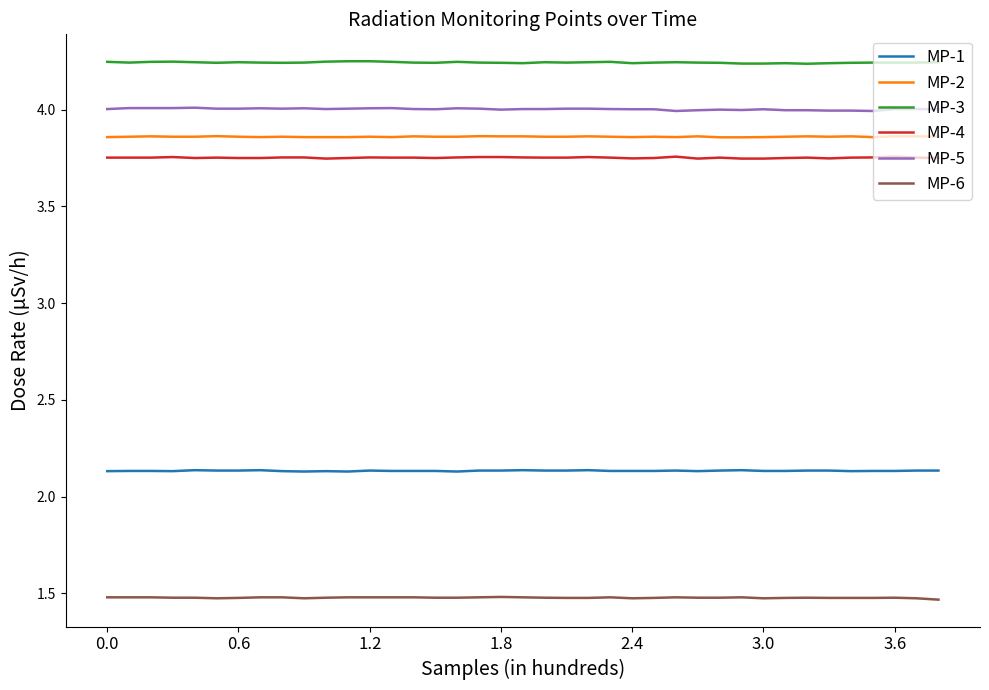

Which series has the largest total across all categories?

MP-3